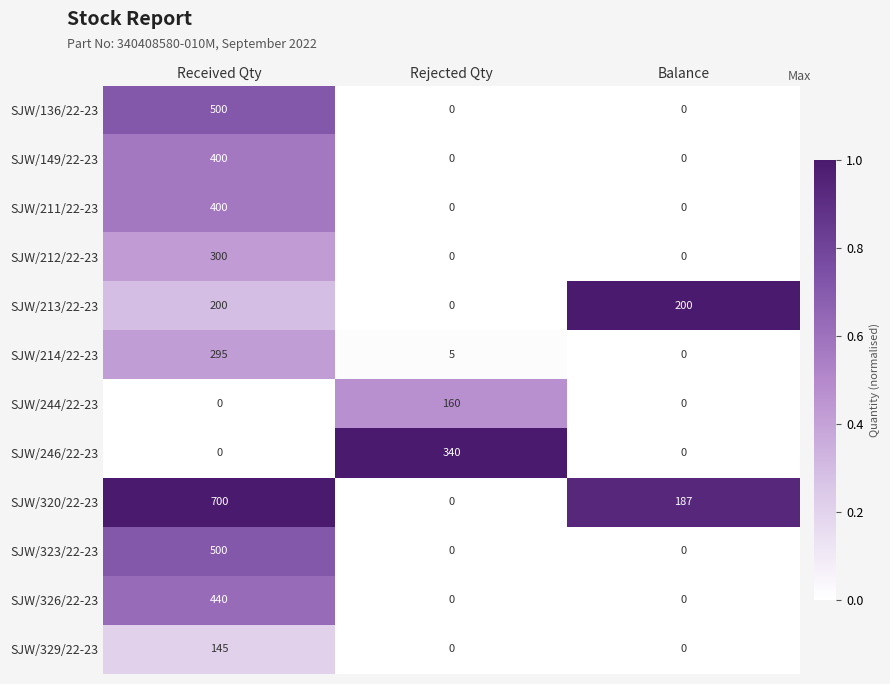

Count the SJW/326/22-23 values in the range 0 to 440.

3